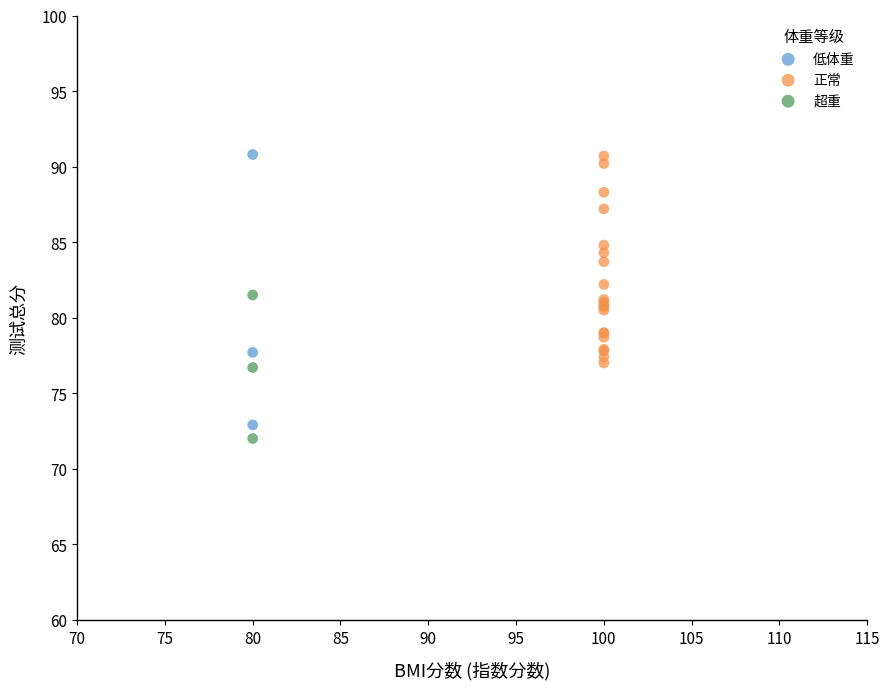

Which series has the widest spread of Y values?

低体重